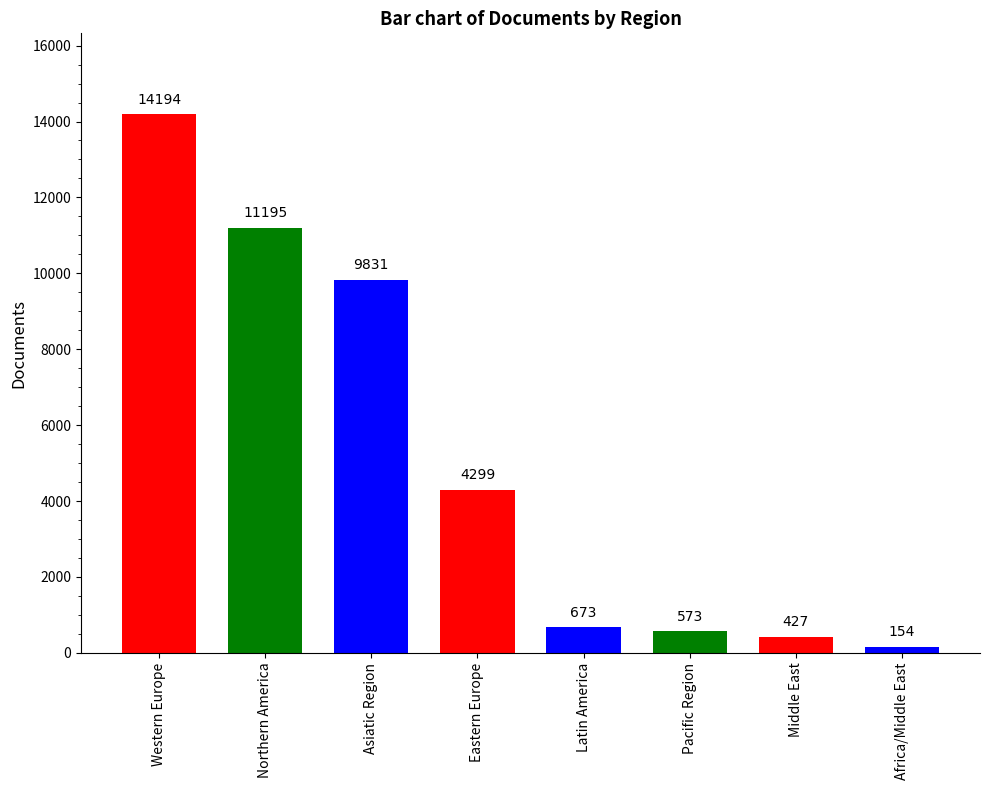

The value at Asiatic Region is 9831. True or false?

True